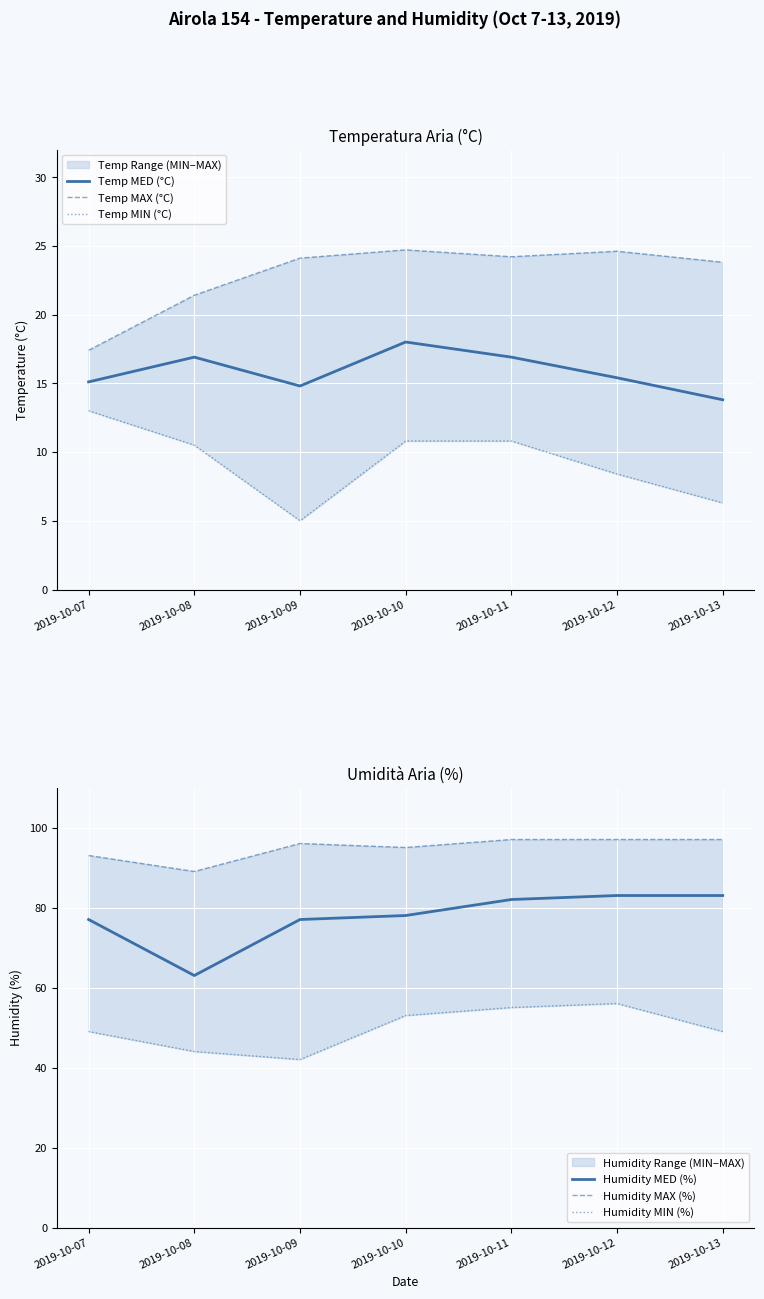

At which label is Humidity MED (%) closest to 73?

2019-10-07